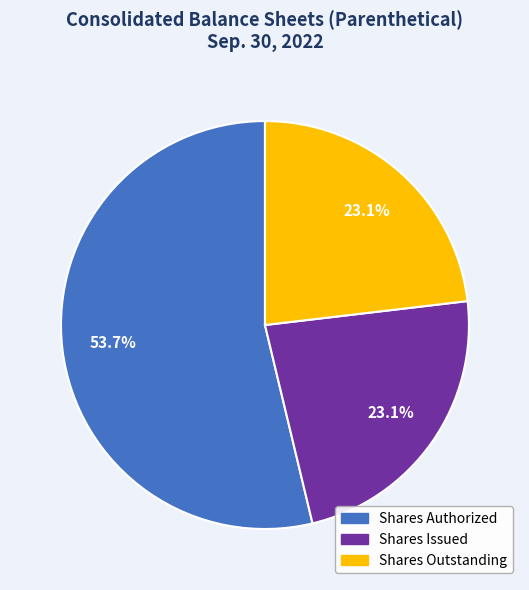

What is the largest slice in the pie chart?

Shares Authorized